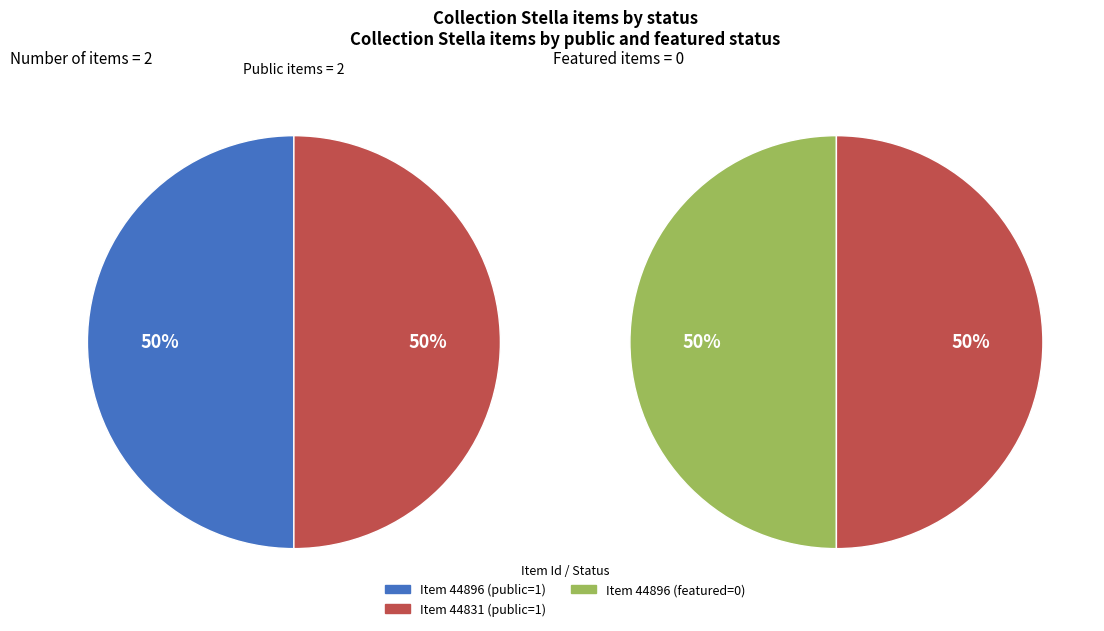

Is there any slice that represents more than half of the pie?

No